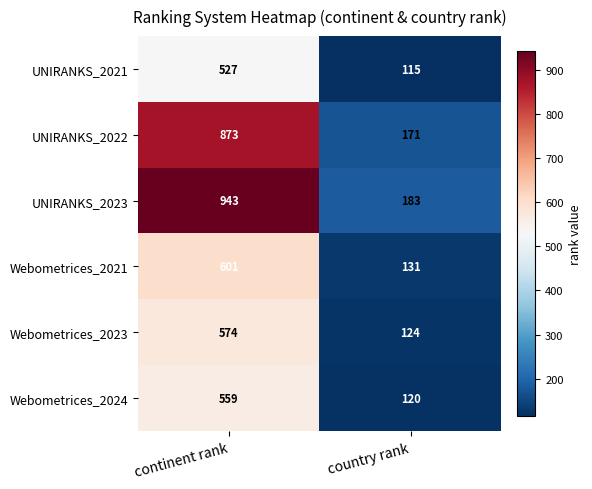

The Webometrices_2023 series shows 574 at continent rank. True or false?

True